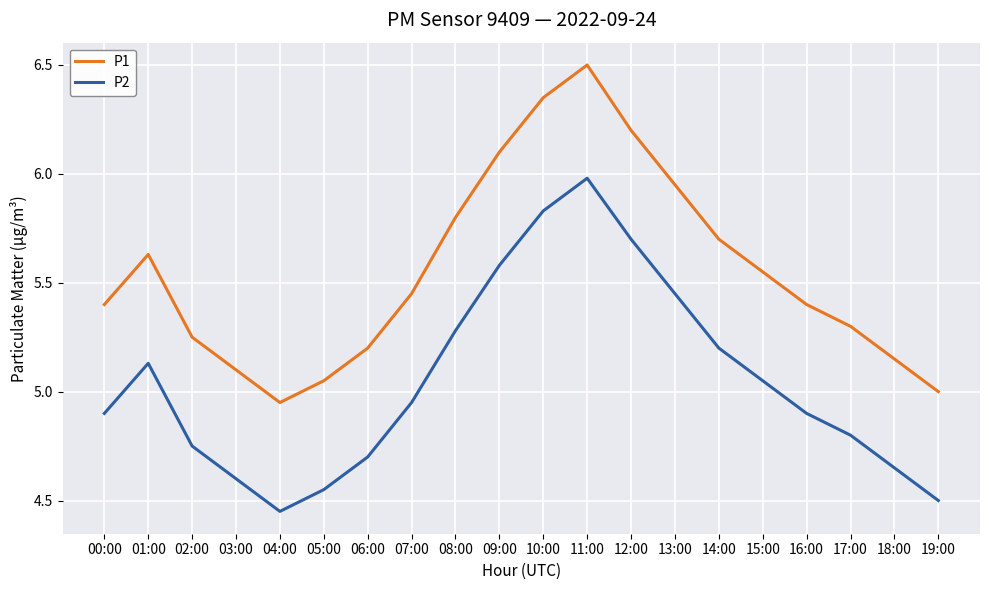

What is the difference between the P2 values at 09:00 and 00:00?

0.7